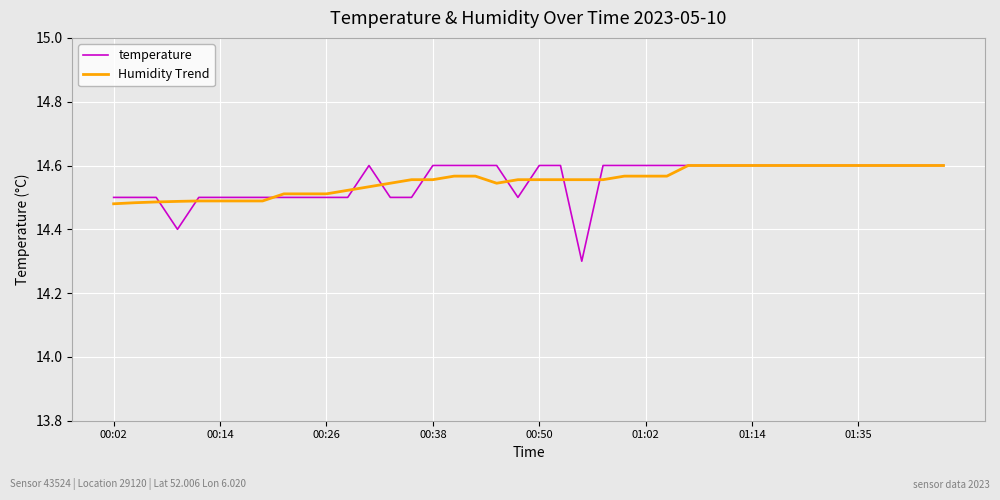

What is the minimum value shown in the chart?

14.3